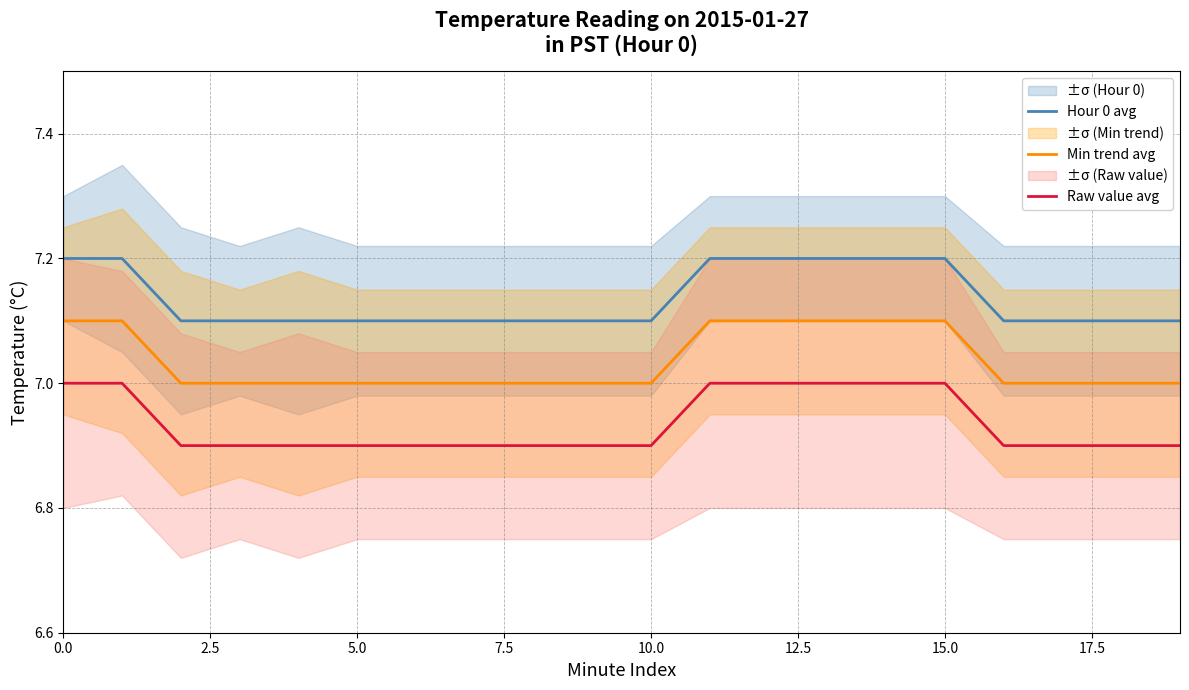

At which label does Min trend avg reach its minimum?

5.0